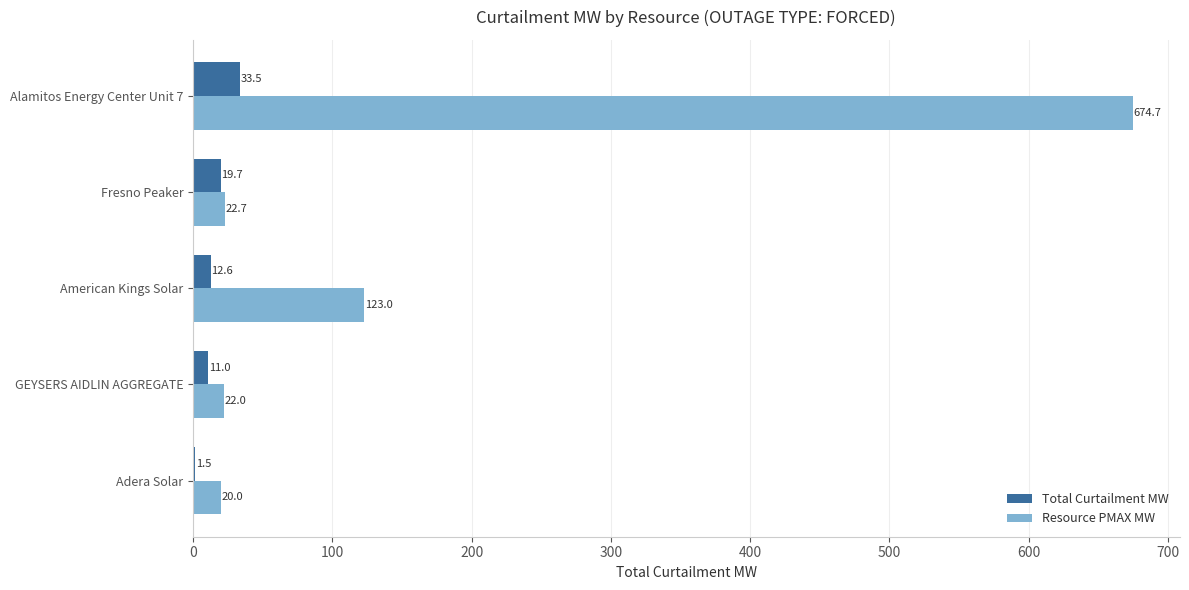

What is the sum of all Total Curtailment MW values?

78.3